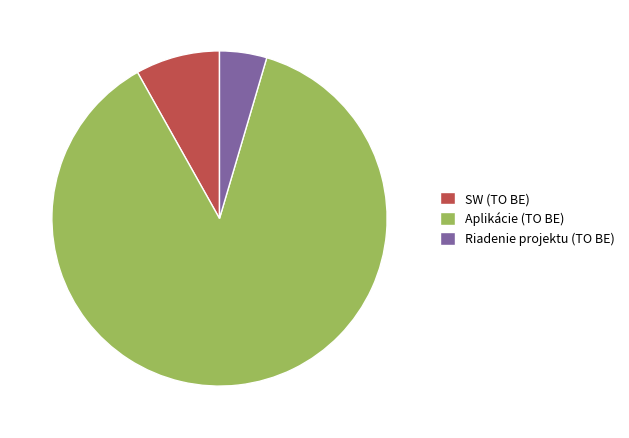

Does any single category account for the majority?

Yes